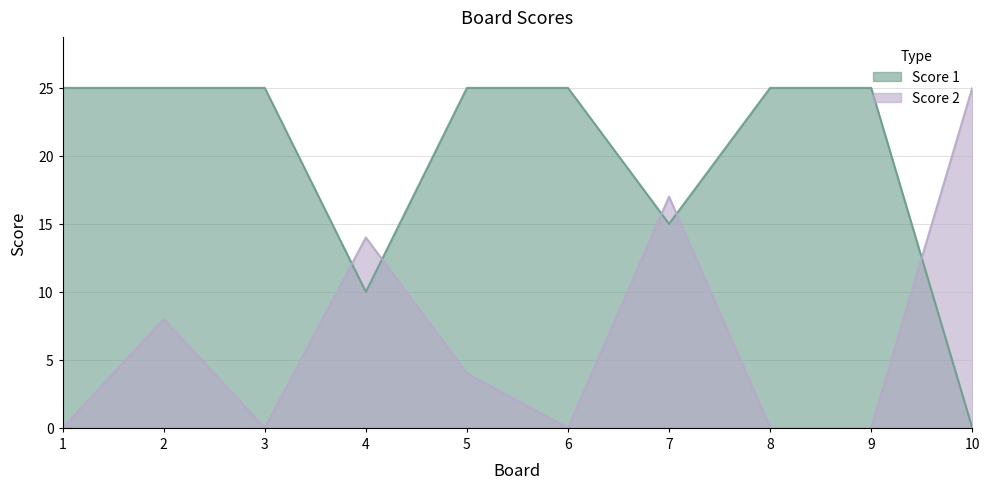

What is the sum of the Score 2 values at 5 and 10?

29